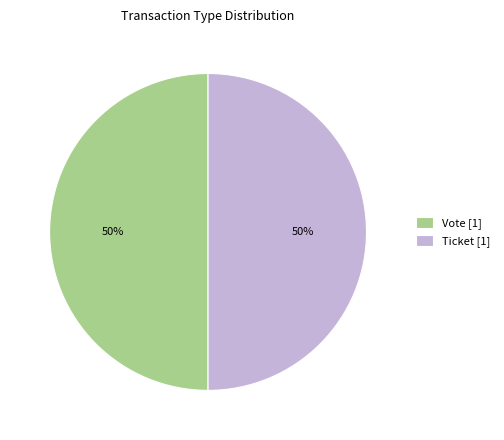

To the nearest percent, what is the average slice percentage?

50%